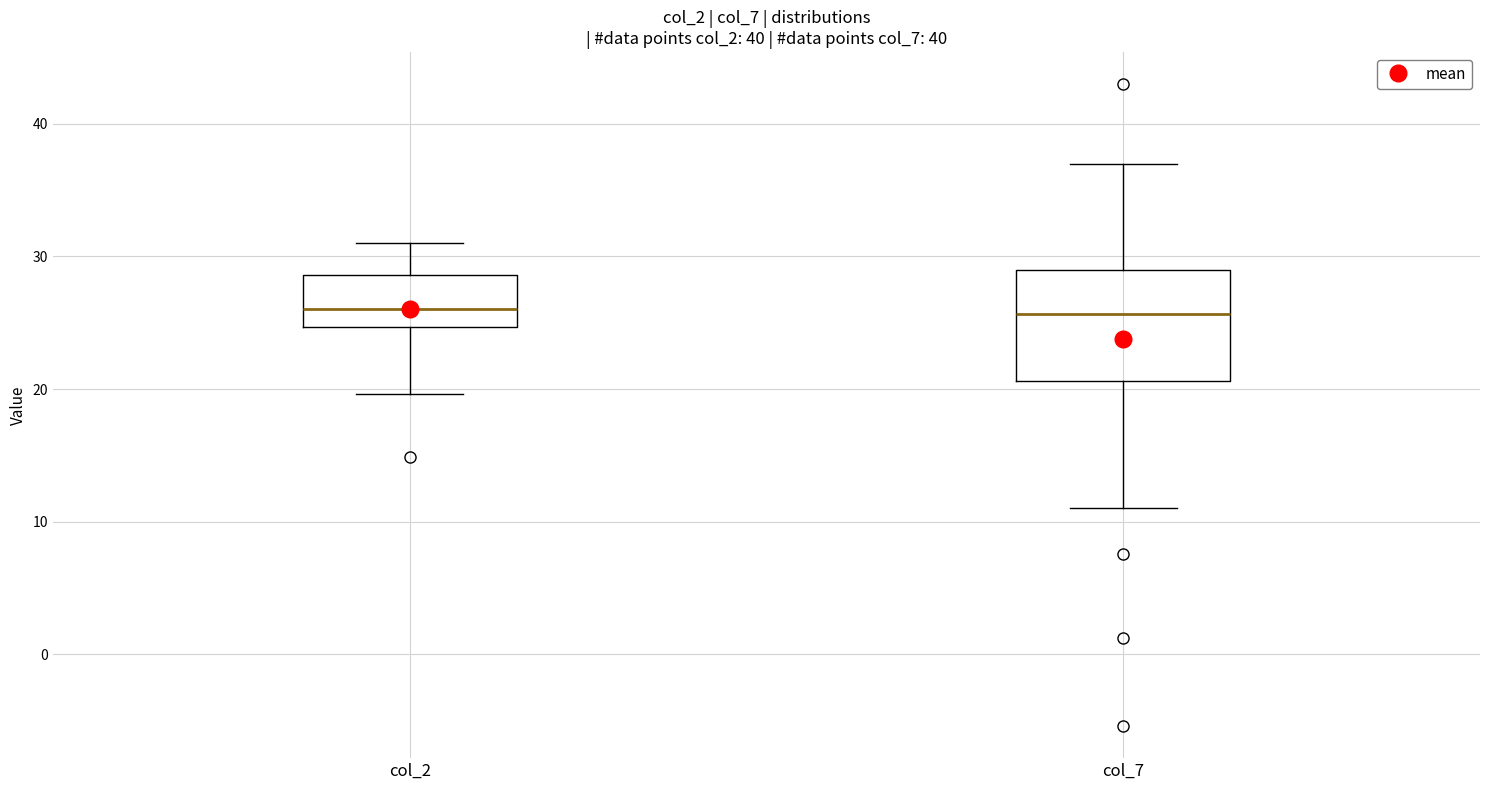

Where is the upper edge of the box for col_2 on the y-axis? The values are not printed on the chart, so give them approximately, as read against the axis.

29